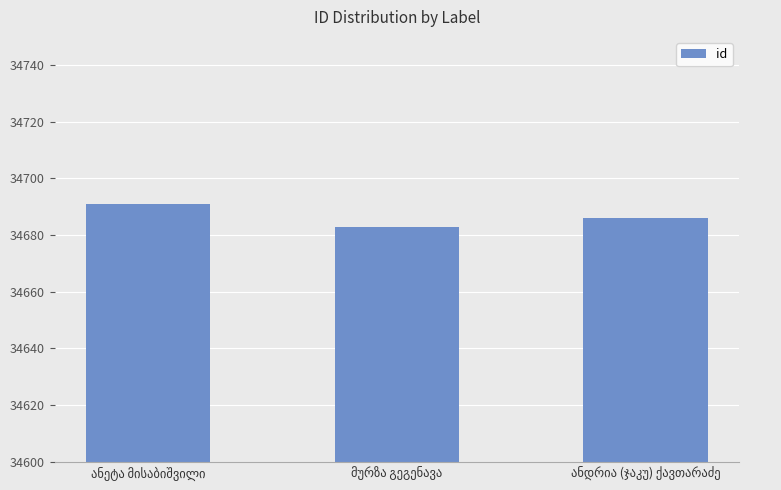

What is the value of the 3rd bar from the left?

34686